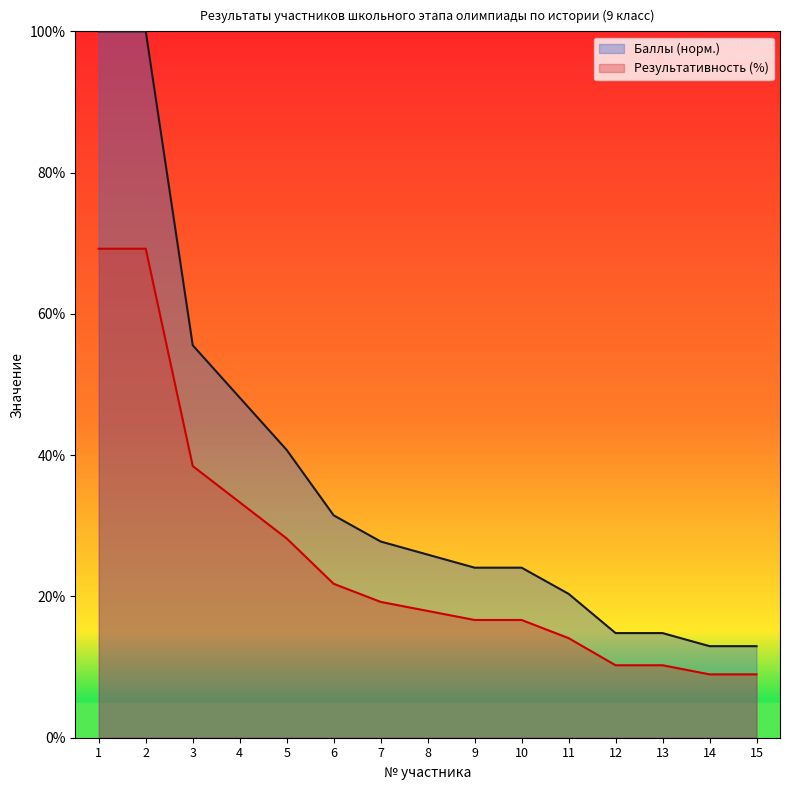

At how many categories does at least one series exceed 67?

2